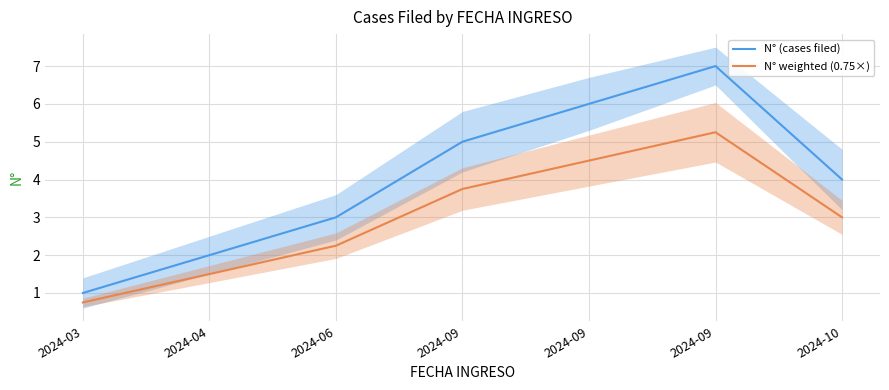

At which category is the sum across all series the highest?

2024-09